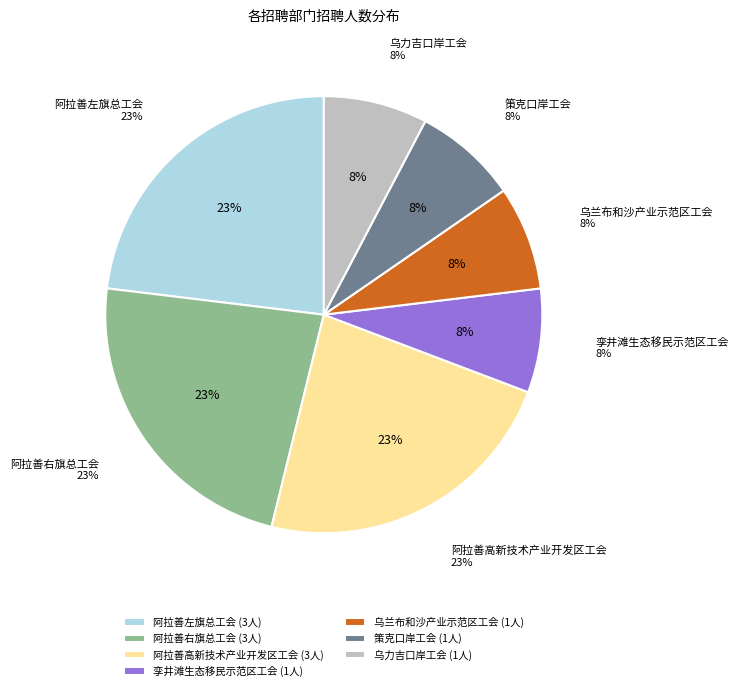

How many segments does this pie chart have?

7